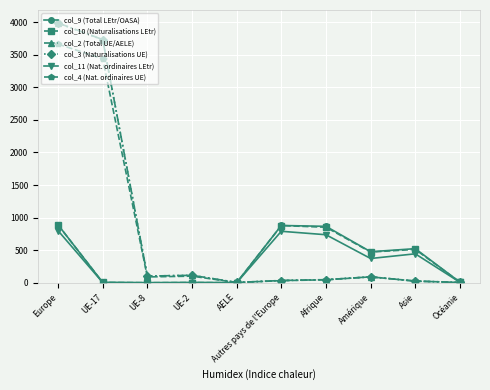

True or false: col_10 (Naturalisations LEtr) has more than 1 interior local peaks.

True